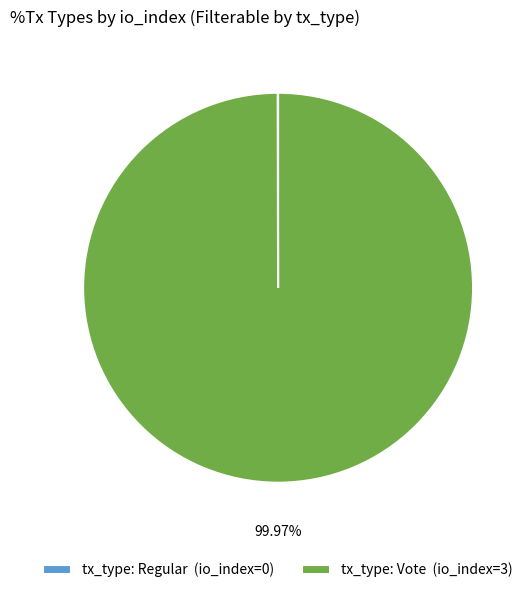

Which slice is the largest?

tx_type: Vote (io_index=3)